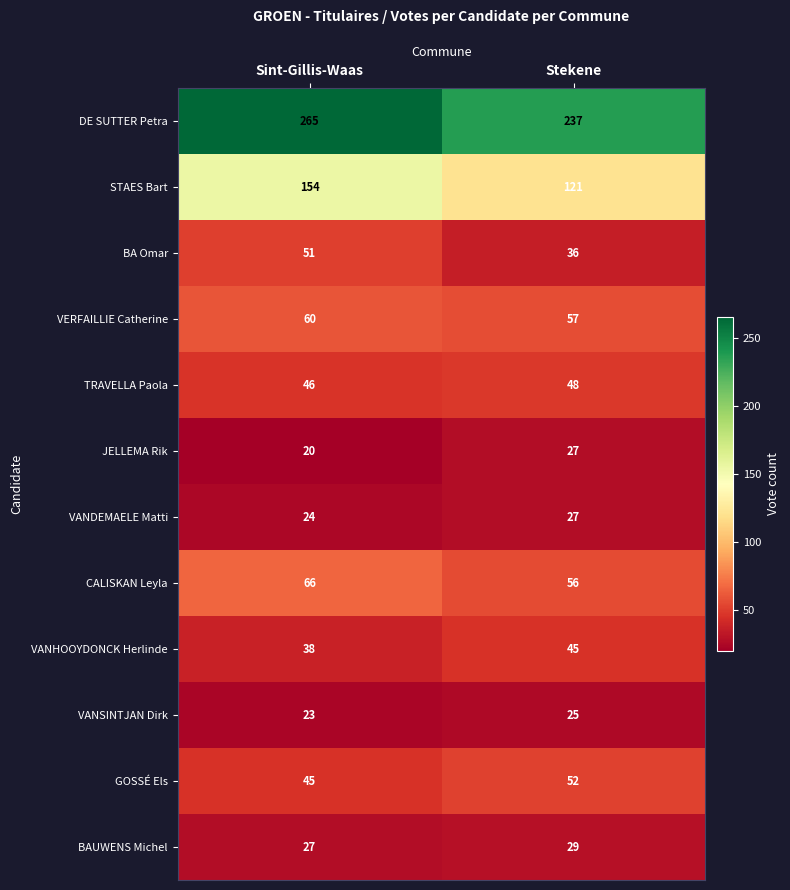

Rank the categories by VANHOOYDONCK Herlinde value from lowest to highest.

Sint-Gillis-Waas, Stekene